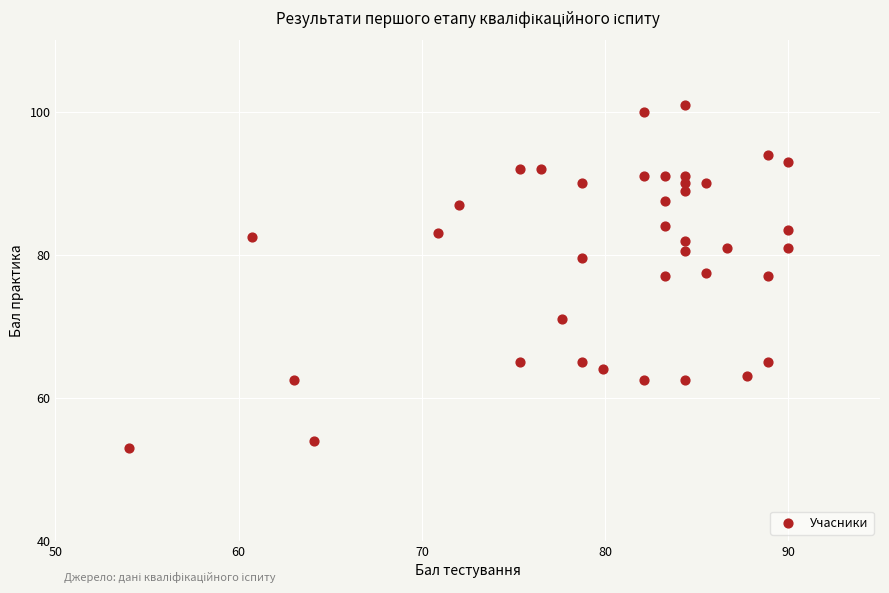

What is the range of Y values (max minus min)?

48.0